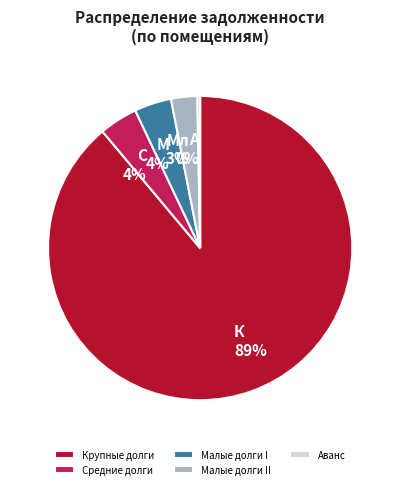

Which category has the smallest portion of the pie?

Аванс